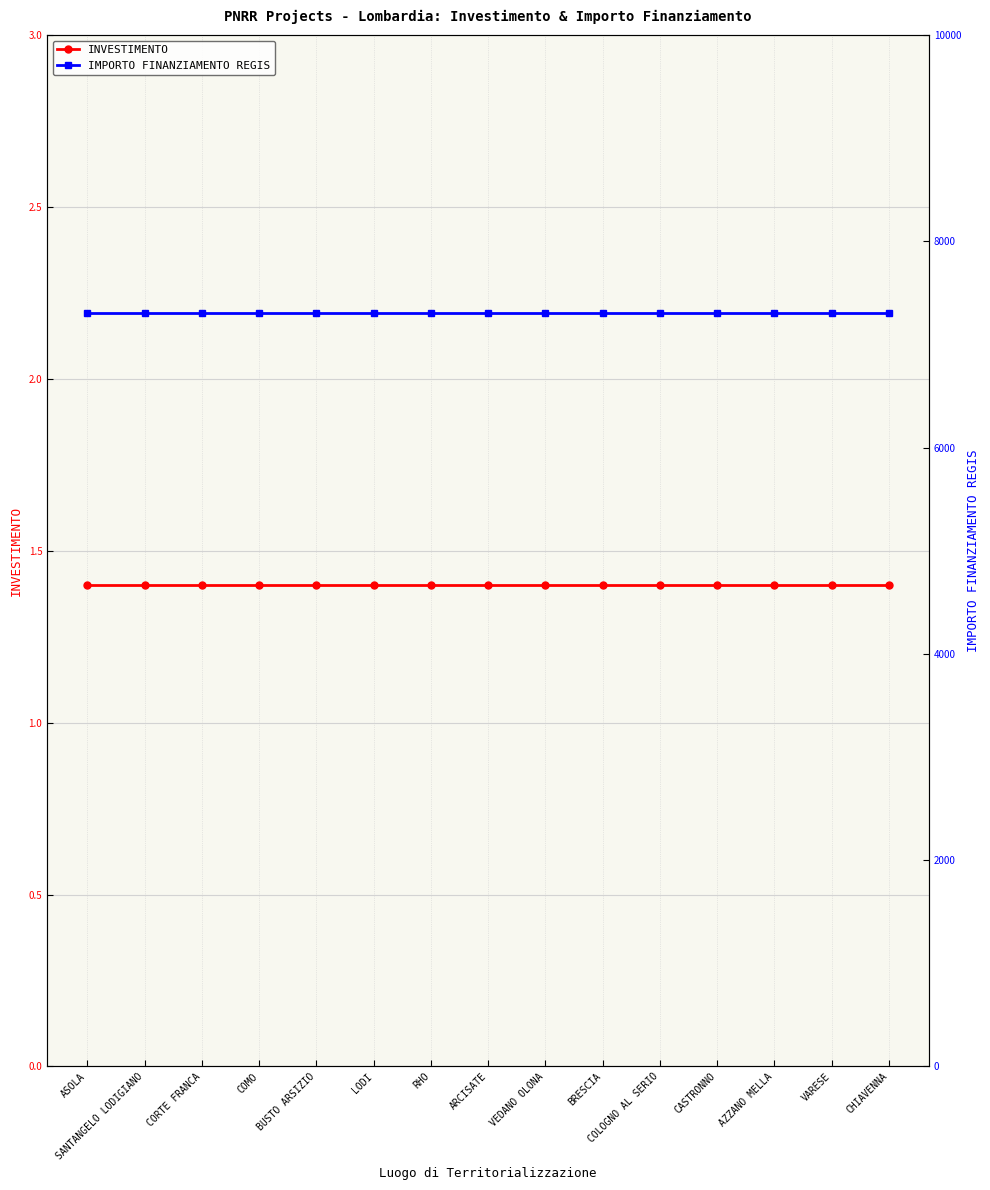

True or false: IMPORTO FINANZIAMENTO REGIS has more than 0 points higher than both neighbors.

False